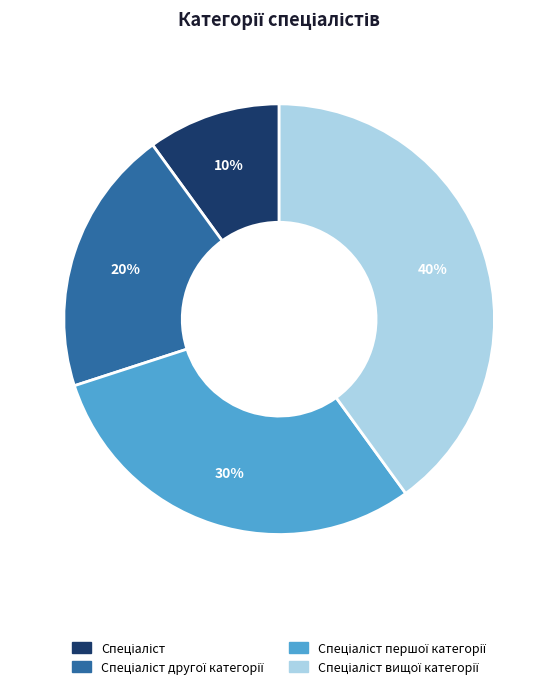

Is there a majority slice in this chart?

No